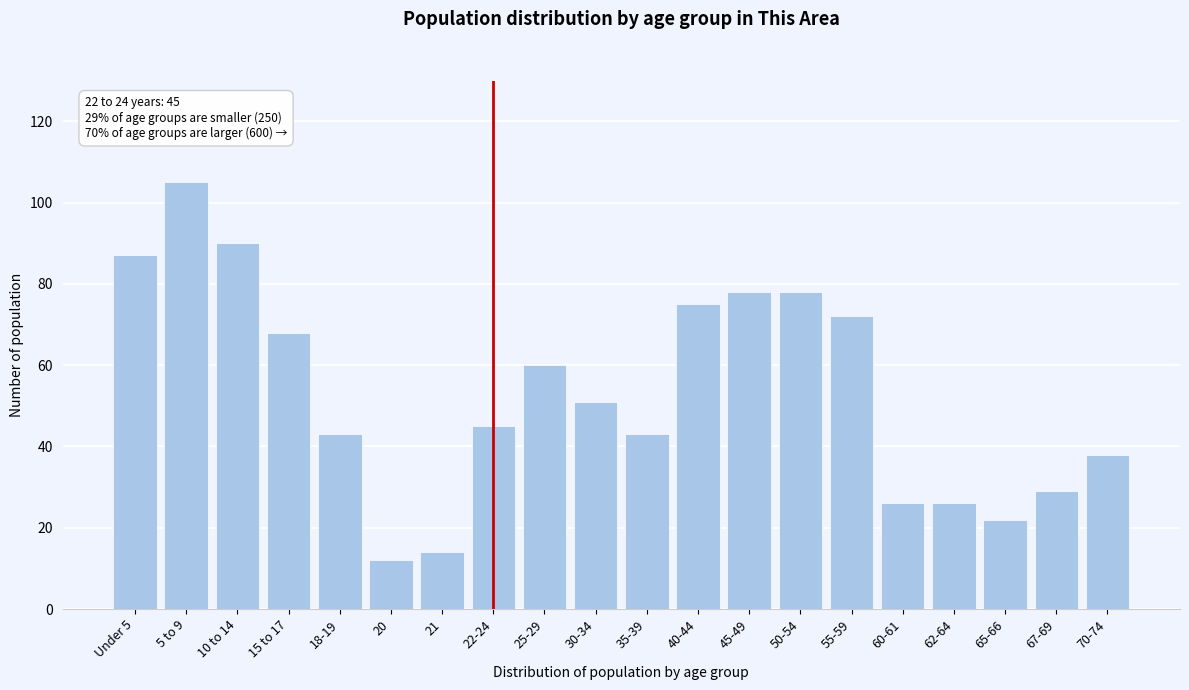

Reading left to right, extract all data points from this chart.

87	105	90	68	43	12	14	45	60	51	43	75	78	78	72	26	26	22	29	38